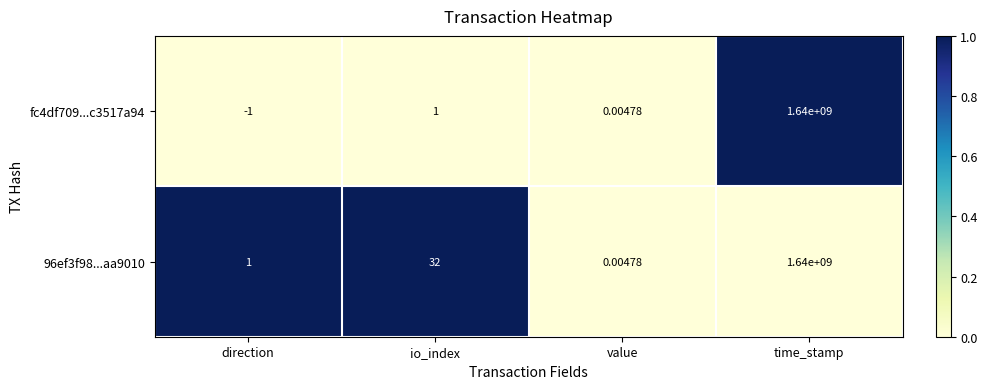

Rank the categories by 96ef3f98...aa9010 value from highest to lowest.

time_stamp, io_index, direction, value